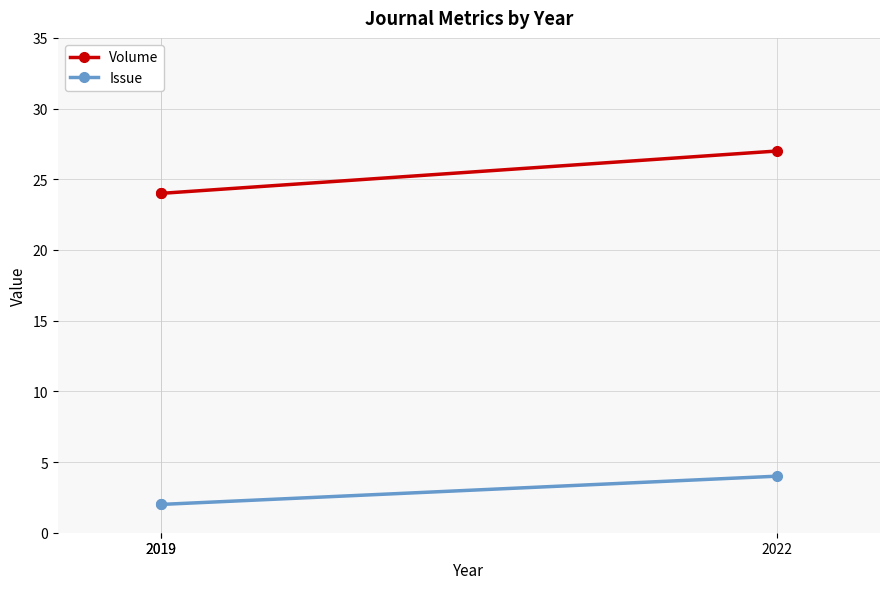

The value of Issue at 2019 is 2. True or false?

True